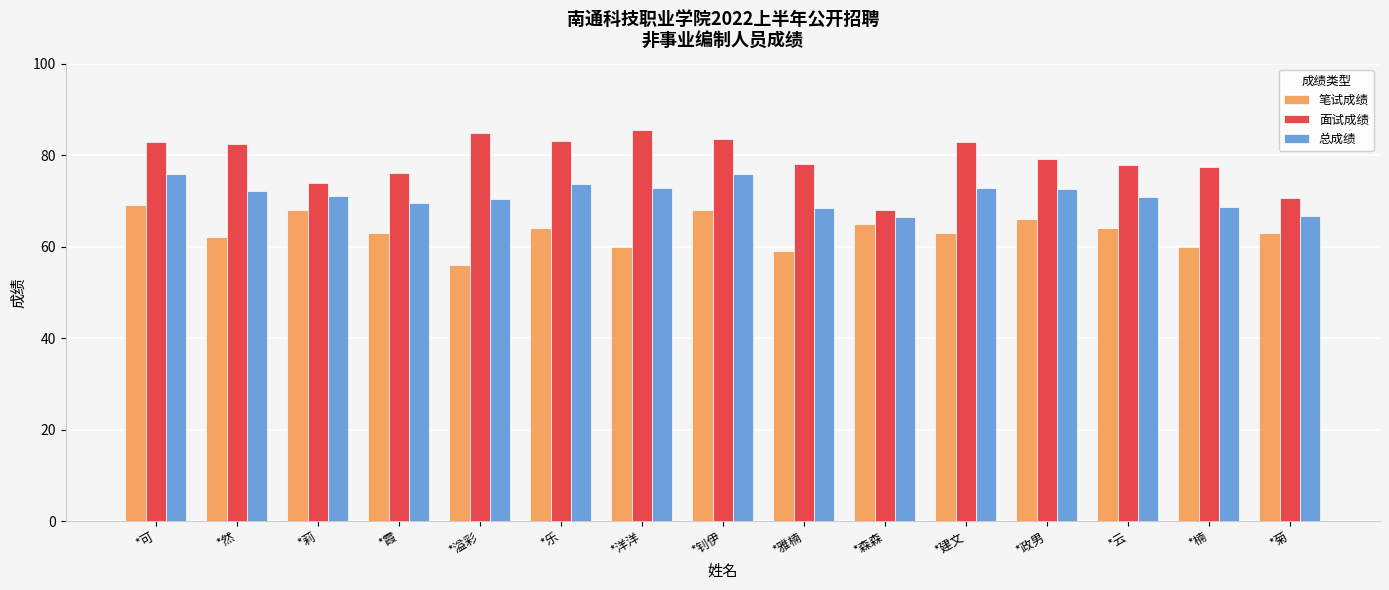

What is the sum of the 笔试成绩 values at *洋洋 and *然?

122.0